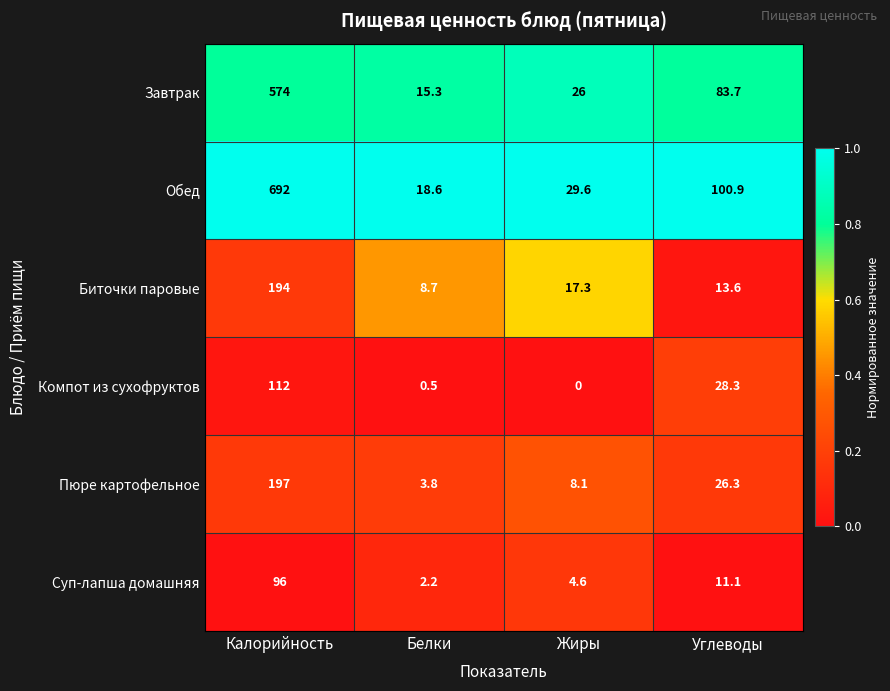

What is the sum of the Пюре картофельное values at Углеводы and Белки?

30.1